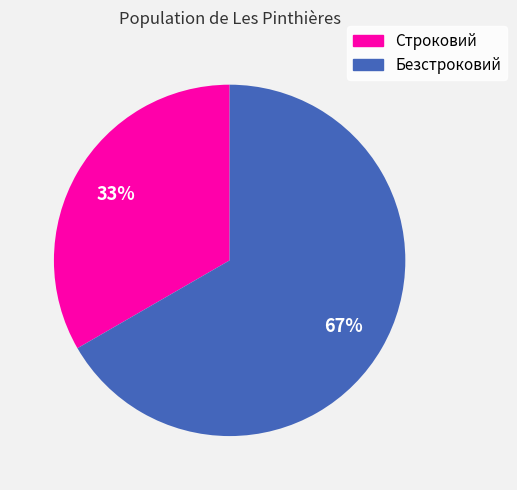

Which has a higher value, Безстроковий or Строковий?

Безстроковий